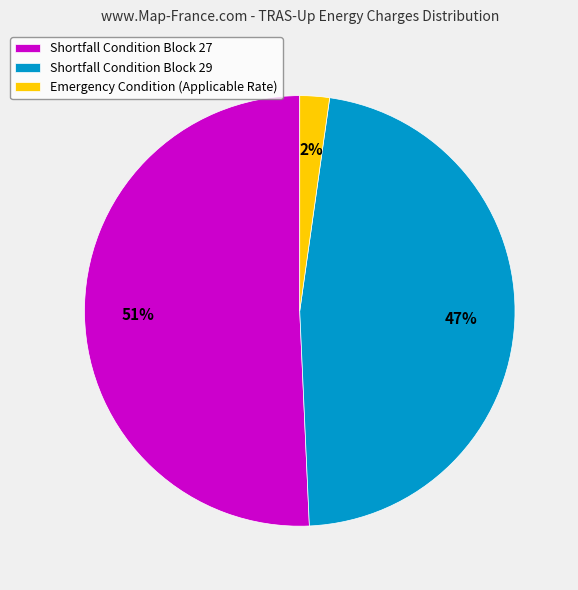

What is the largest slice in the pie chart?

Shortfall Condition Block 27